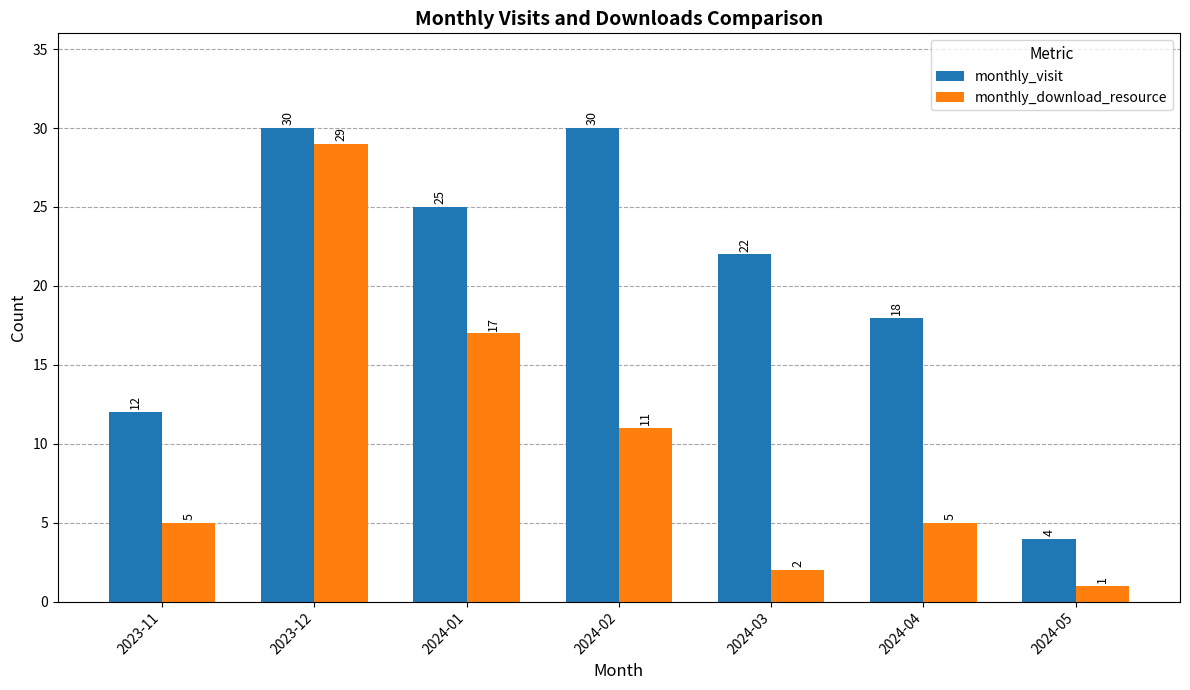

What is the difference between the second highest and minimum values in the monthly_download_resource series?

16